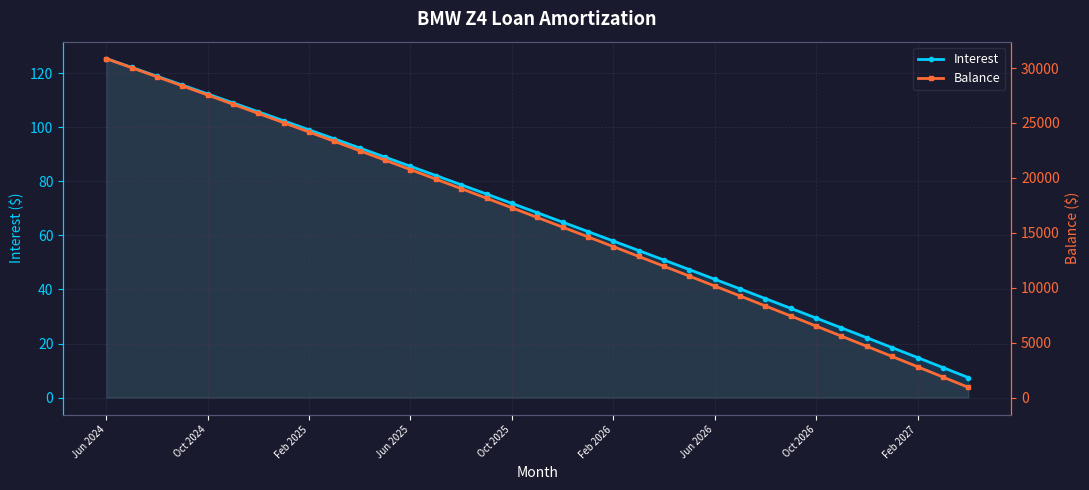

The value of Interest at Jun 2026 is 43.8. True or false?

True